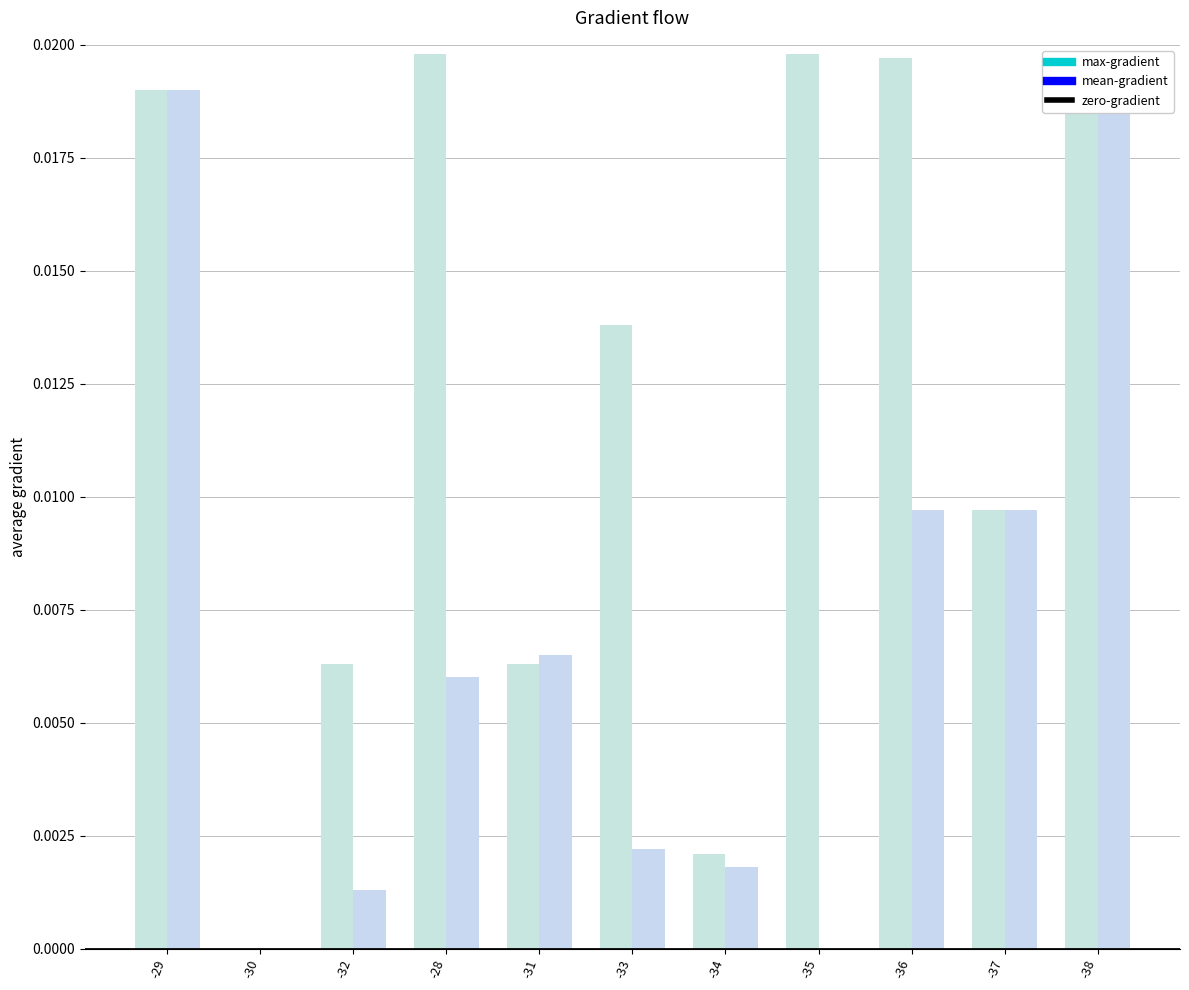

Between -32 and -34, which series saw the biggest shift?

max-gradient